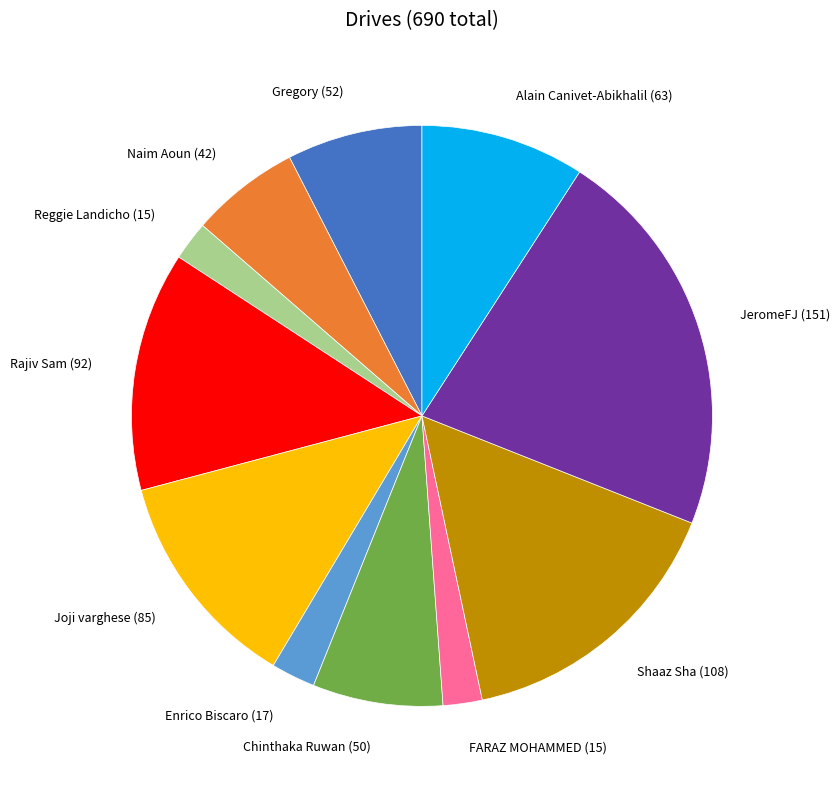

Is the sum of Enrico Biscaro (17) and Shaaz Sha (108) greater than half?

No